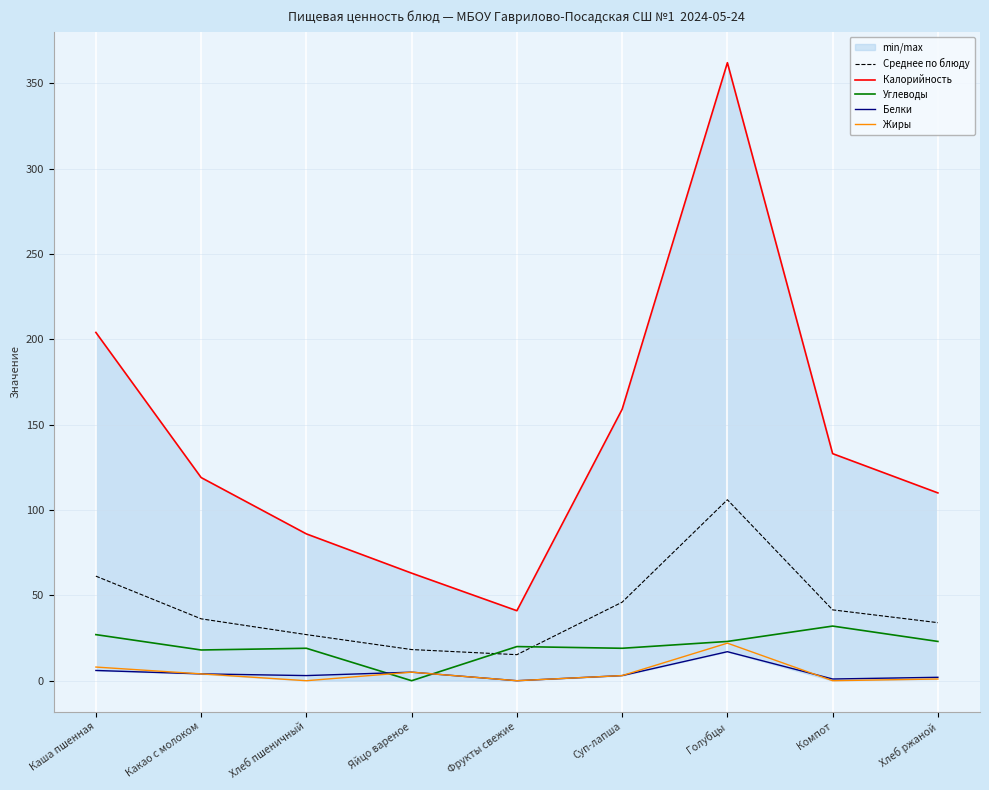

What is the greatest value displayed?

362.0